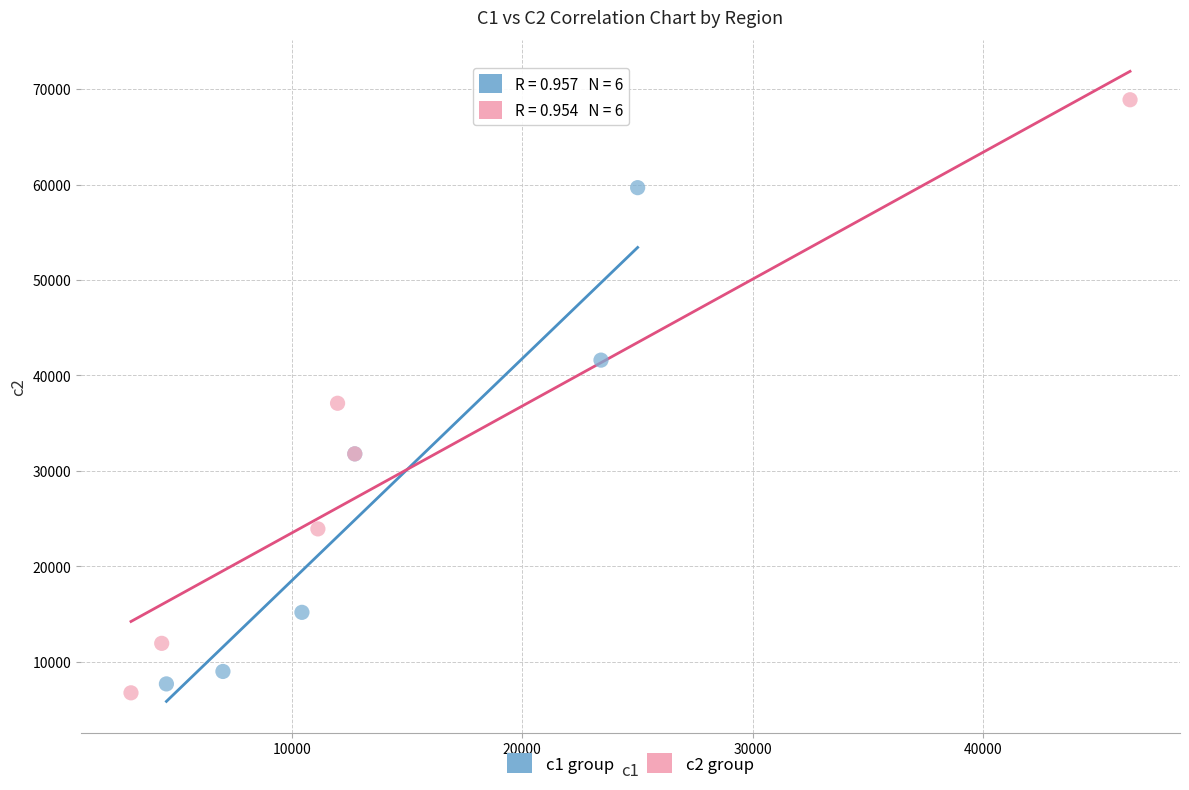

Which series contains the lowest Y value?

c2 group